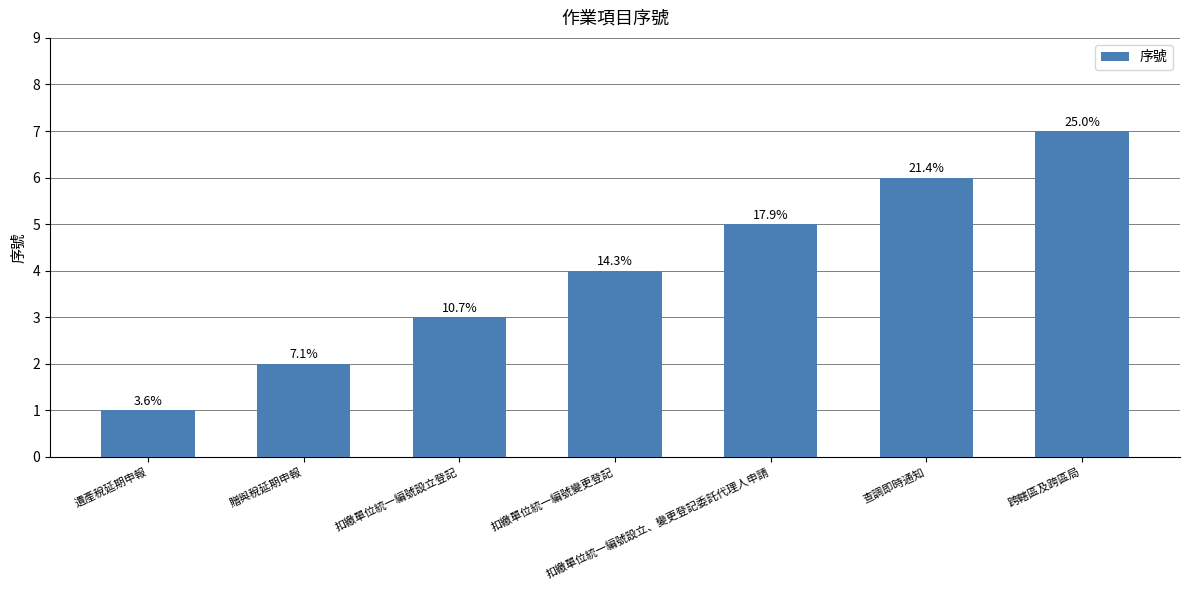

Are the bars horizontal?

No